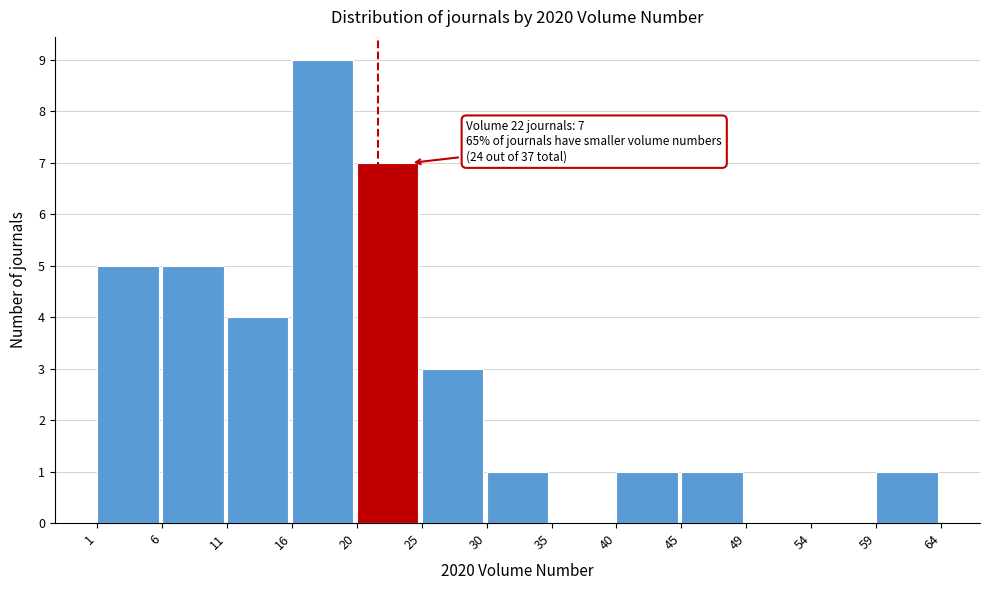

Which range on the x-axis has the tallest bar?

16 to 20